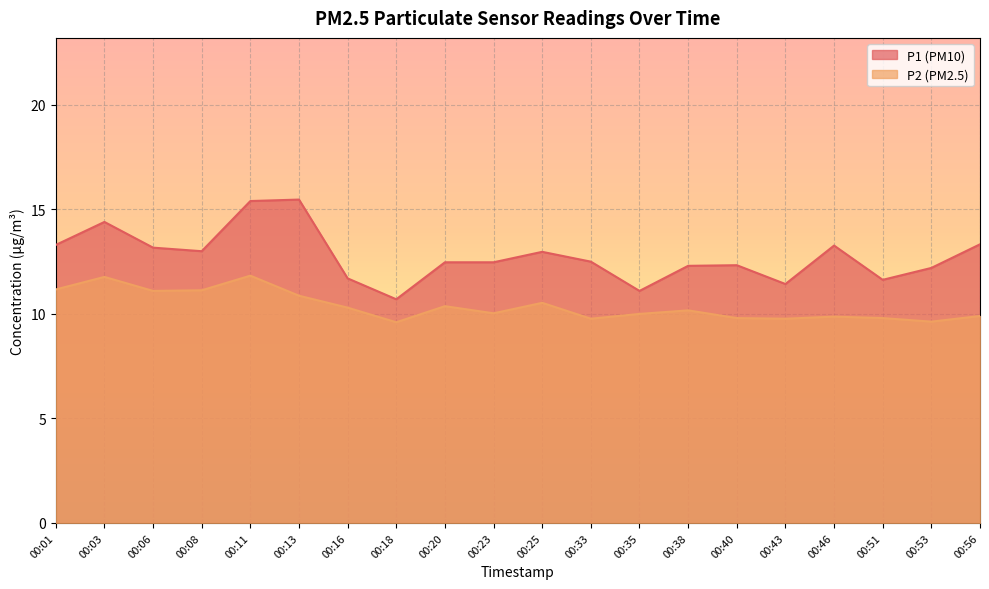

Where is the first local maximum for P2?

00:03